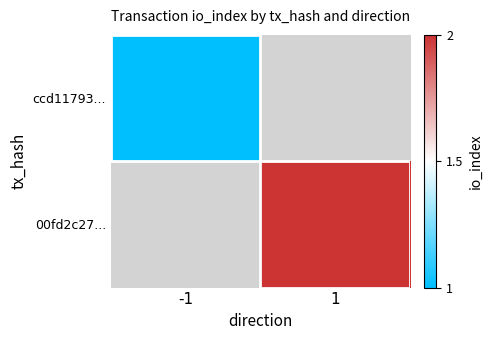

At which category does the chart reach its peak across all series?

1